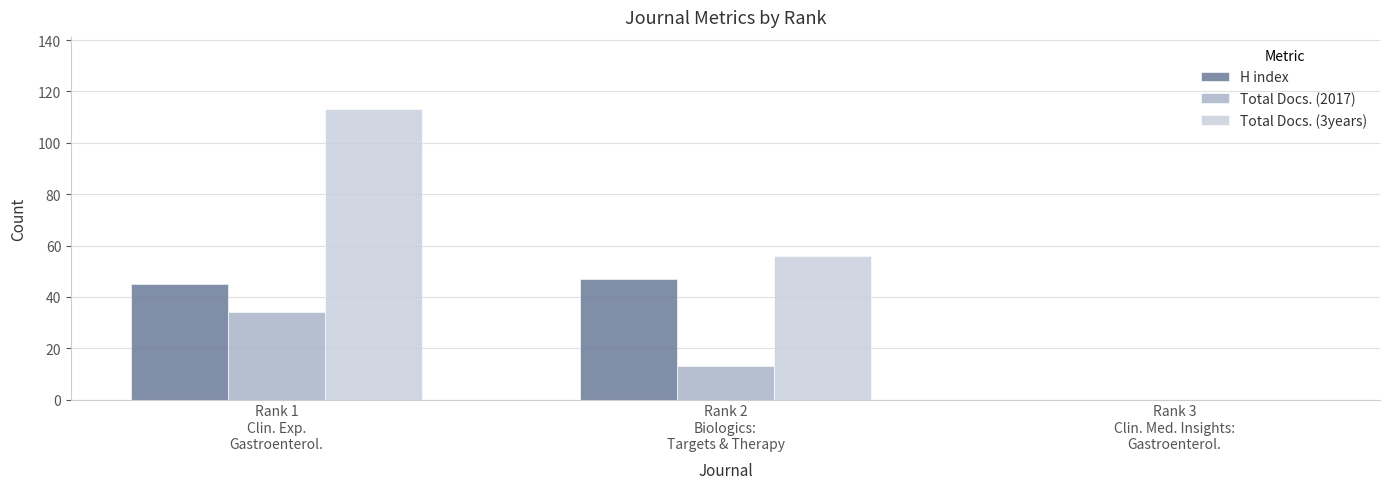

Reading left to right, extract all data points from this chart.

H index: 45	47	0
Total Docs. (2017): 34	13	0
Total Docs. (3years): 113	56	0